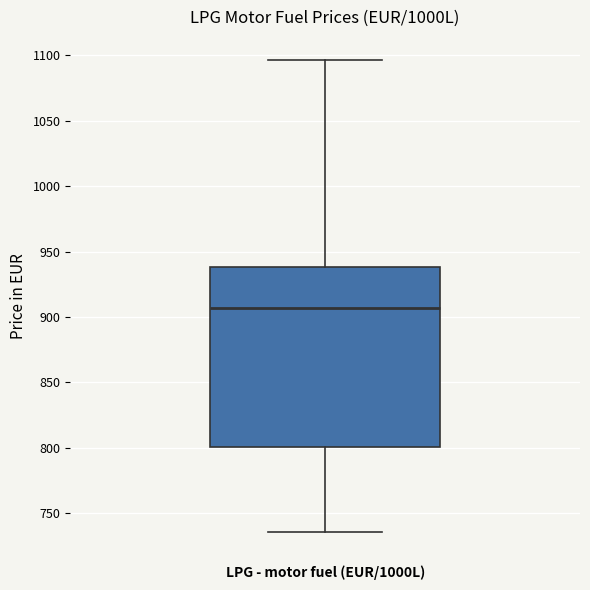

Read this box plot against the y-axis: the position of the median line, the range covered by the box, and the ends of both whiskers. The values are not printed on the chart, so give them approximately, as read against the axis.

median 905, box 800 to 940, whiskers 735 to 1095